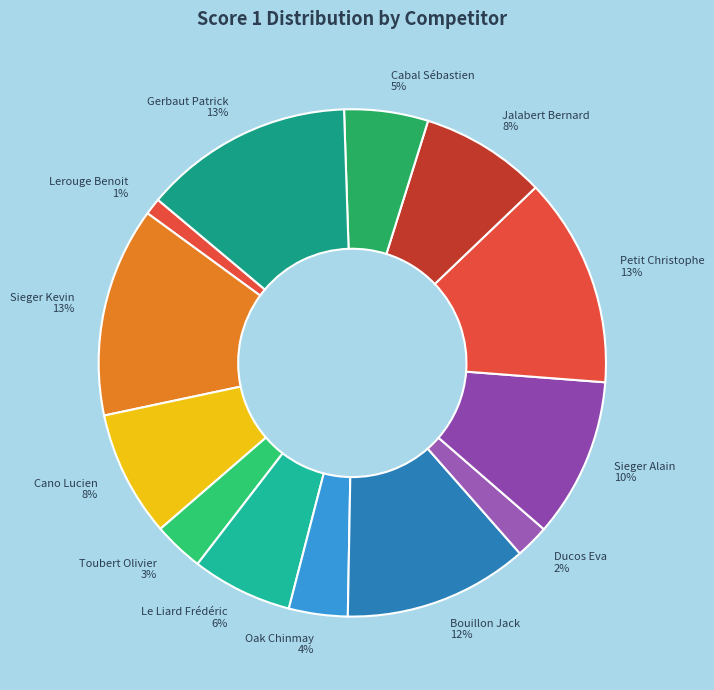

To the nearest percent, what portion does Bouillon Jack represent?

12%